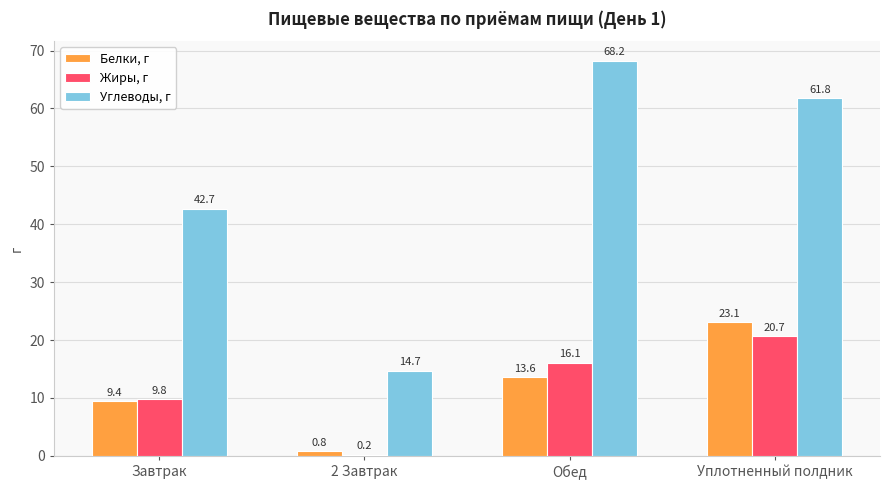

The value of Белки, г at Уплотненный полдник is 23.1. True or false?

True